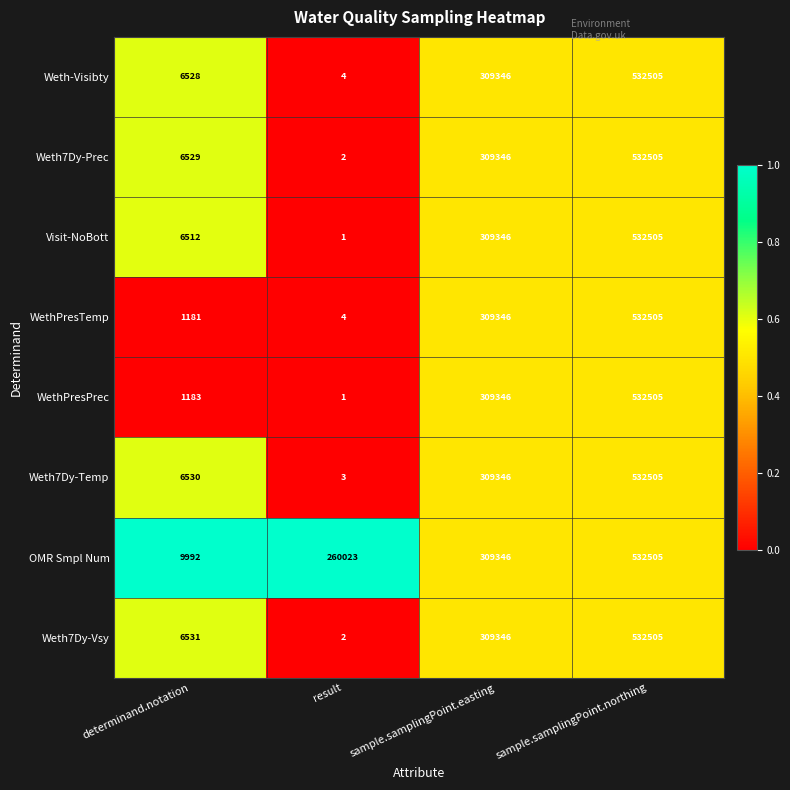

How many data points does each series have?

4